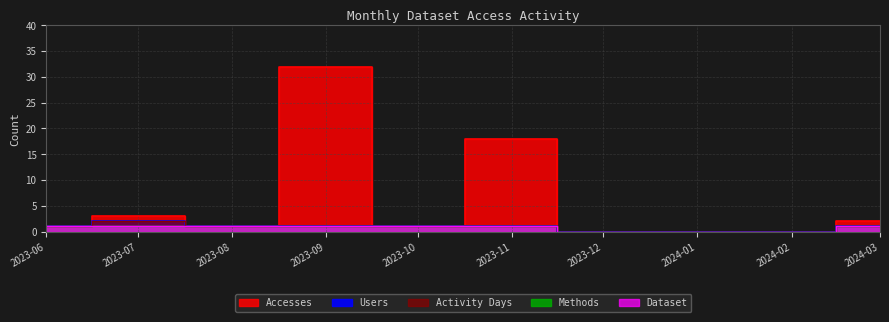

Is the value of Dataset at 2024-03 greater than the value of Users at 2024-03?

No